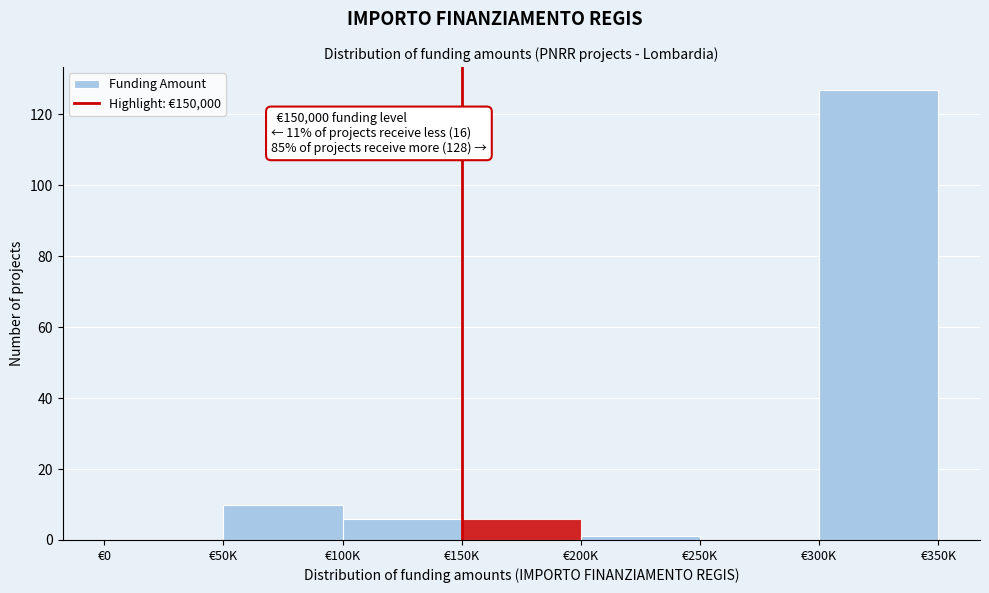

Reading left to right, transcribe all the data shown in this chart.

€0=0	€50K=10	€100K=6	€150K=6	€200K=1	€250K=0	€300K=127